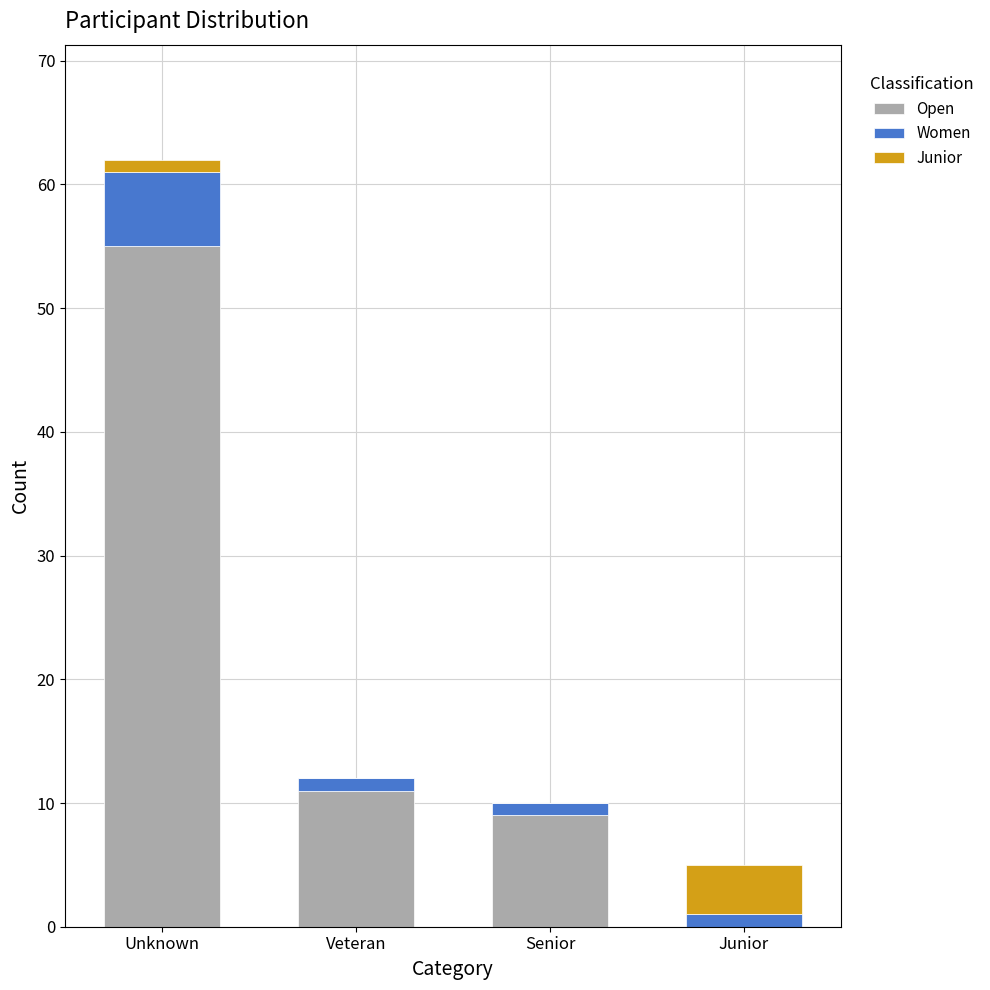

Reading left to right, what are the values for Open?

Unknown=55	Veteran=11	Senior=9	Junior=0